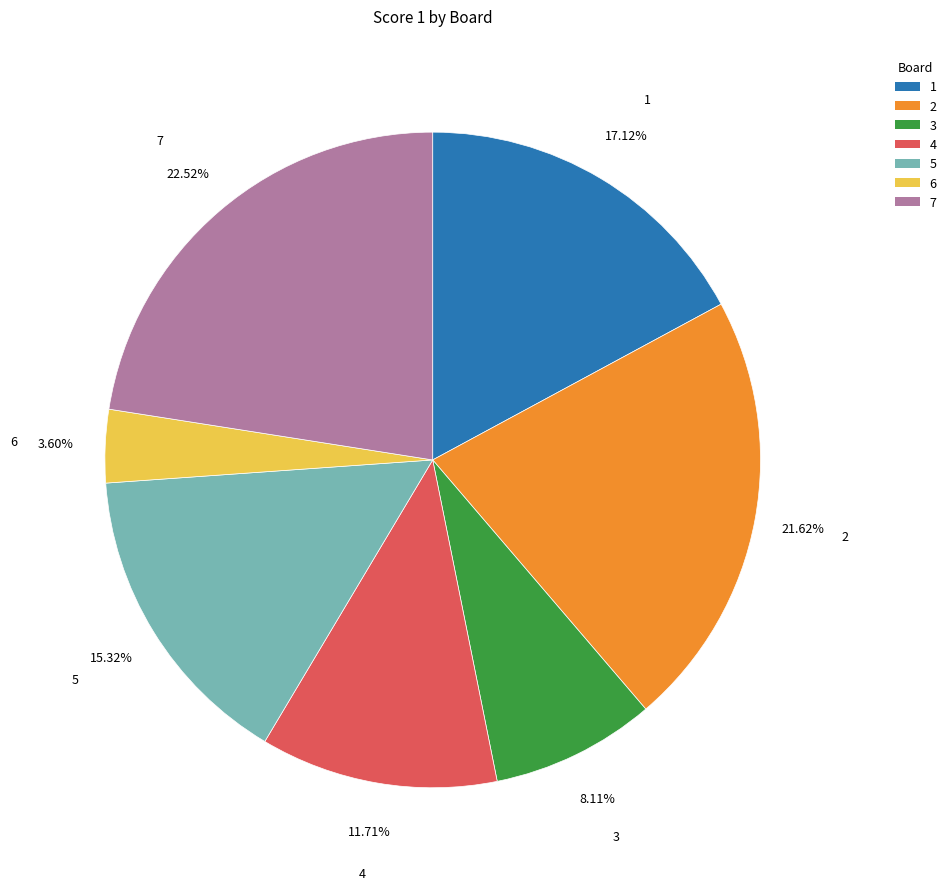

True or false: 6 accounts for 4% of the total.

True